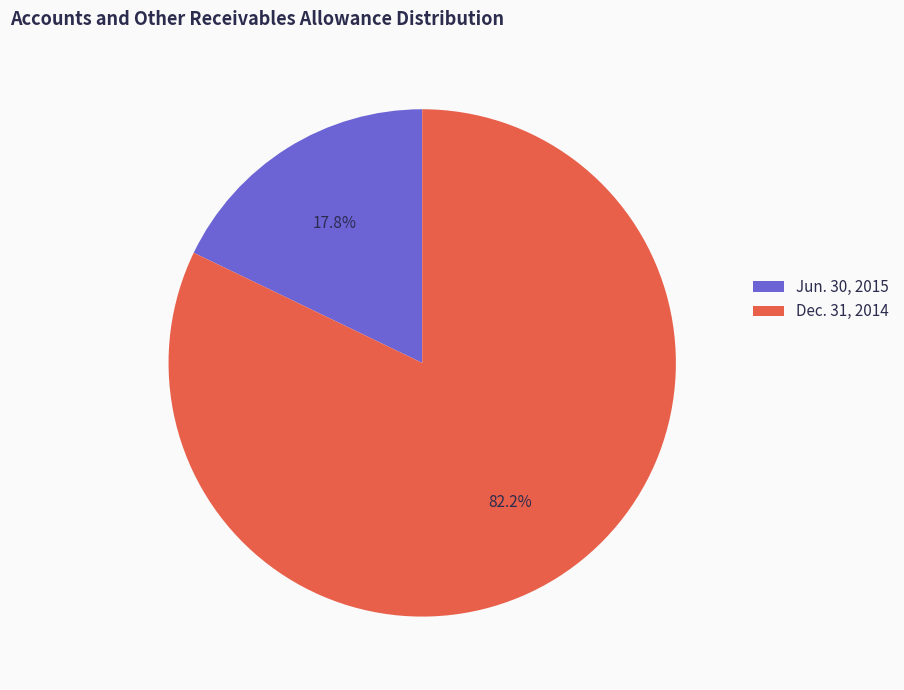

Do Jun. 30, 2015 and Dec. 31, 2014 together represent more than half of the pie?

Yes